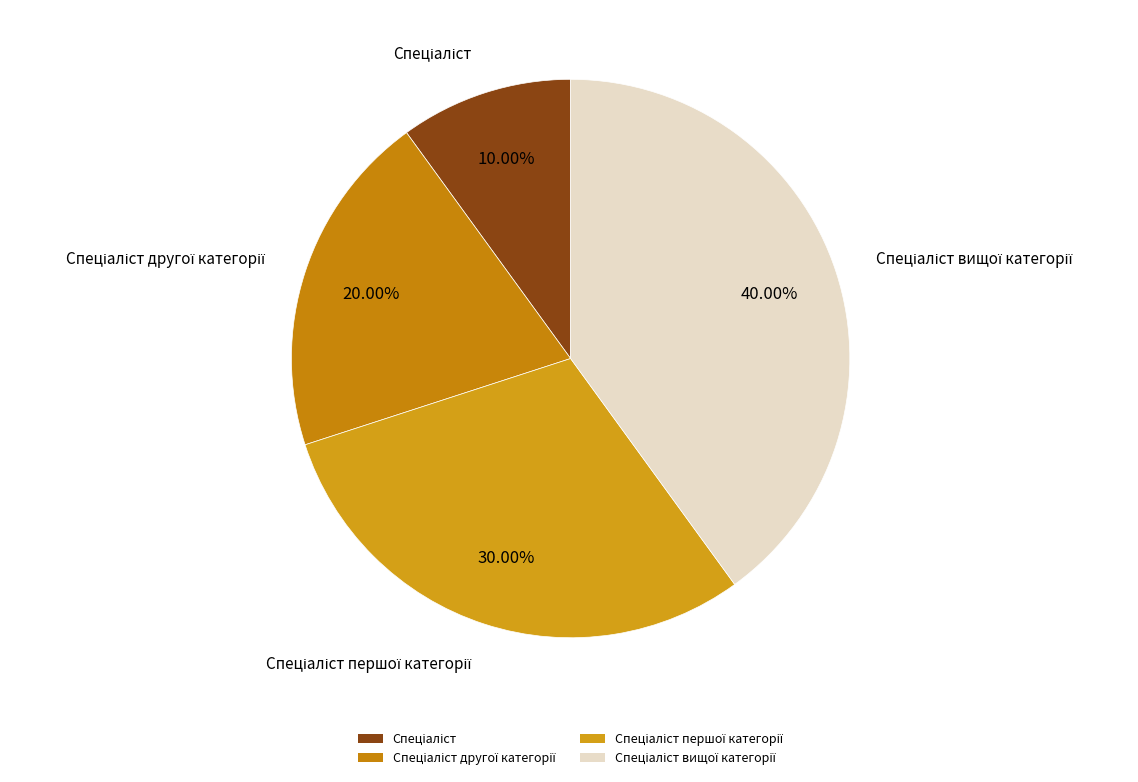

Is there any slice that represents more than half of the pie?

No